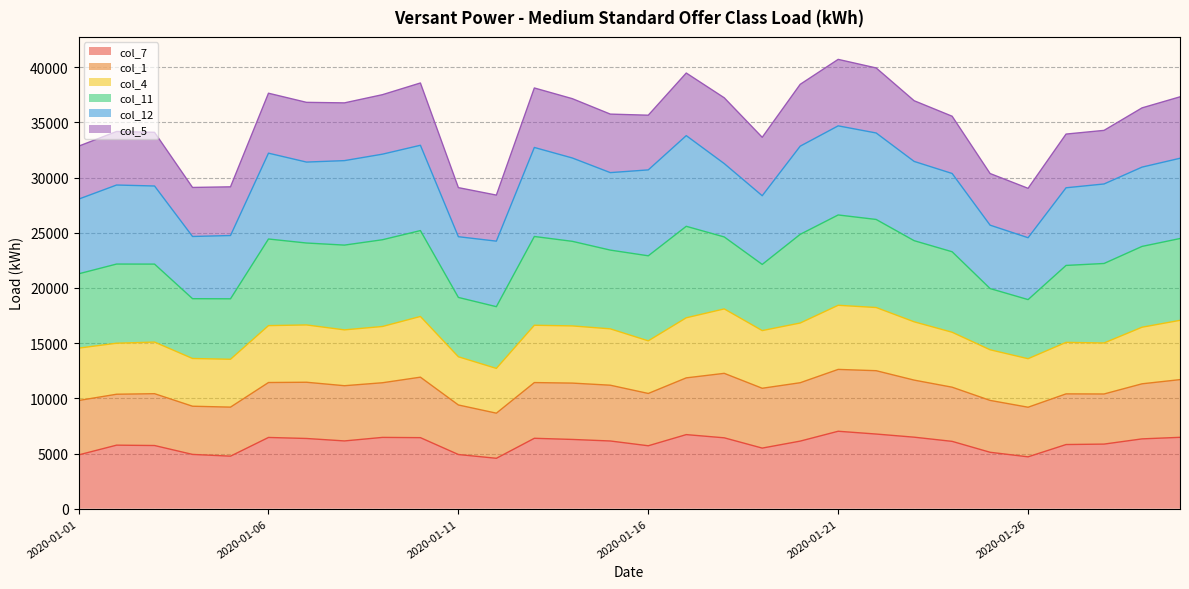

How many lines are shown in the chart?

6